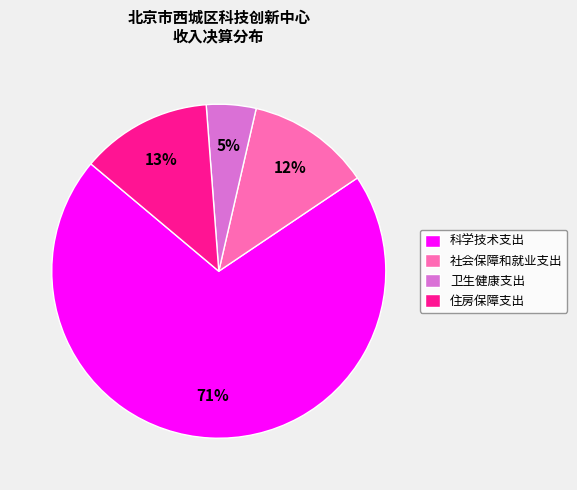

The 住房保障支出 slice represents 2% of the pie. True or false?

False